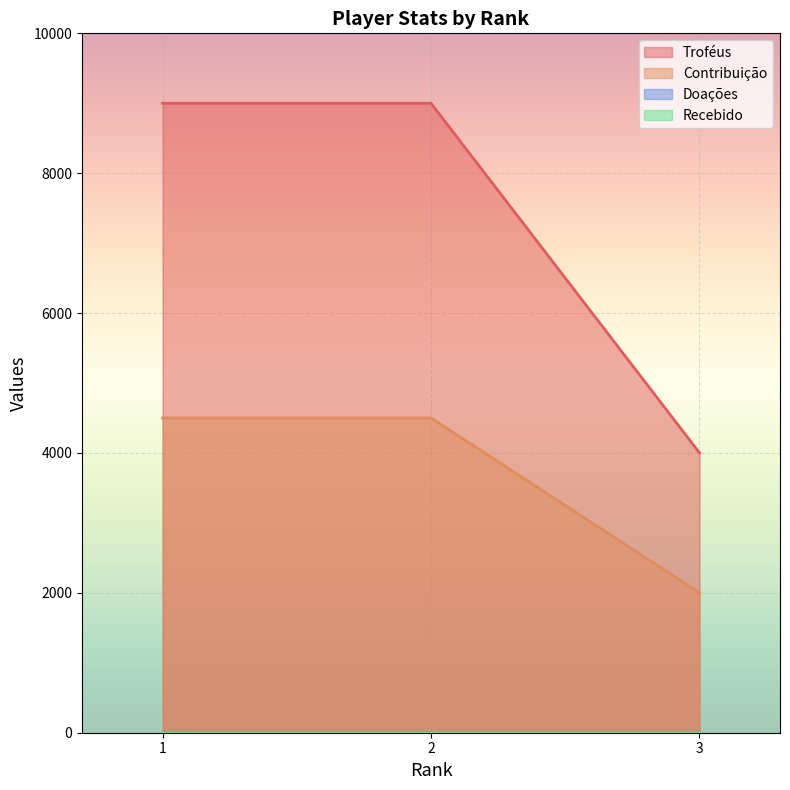

At which category is the sum across all series the highest?

1